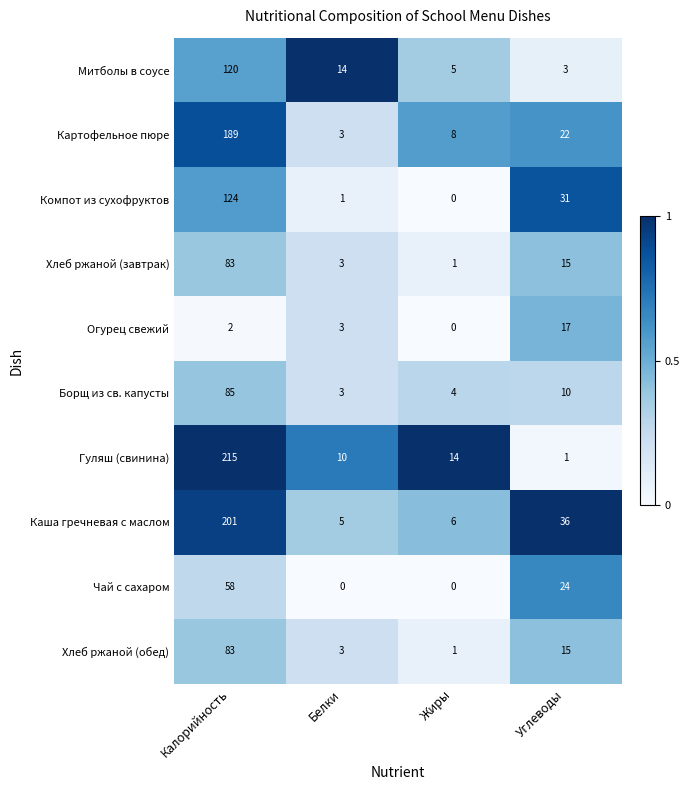

Which category has the highest value across all series?

Калорийность